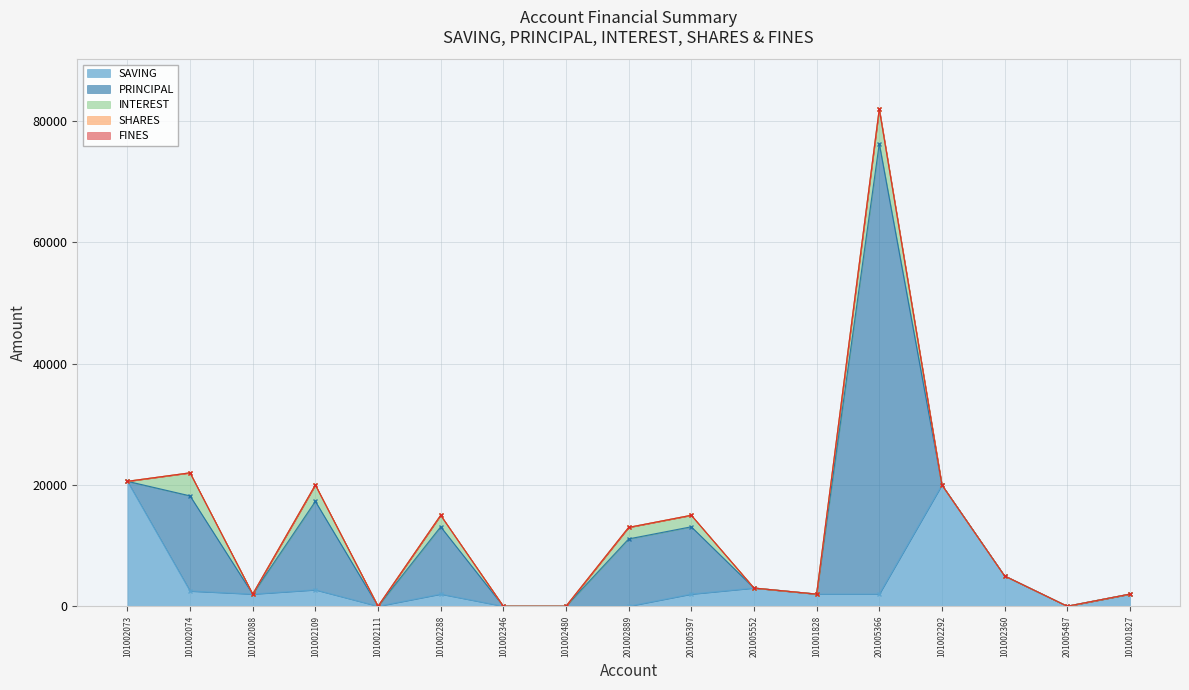

What are all the series names shown in the legend?

SAVING, PRINCIPAL, INTEREST, SHARES, FINES